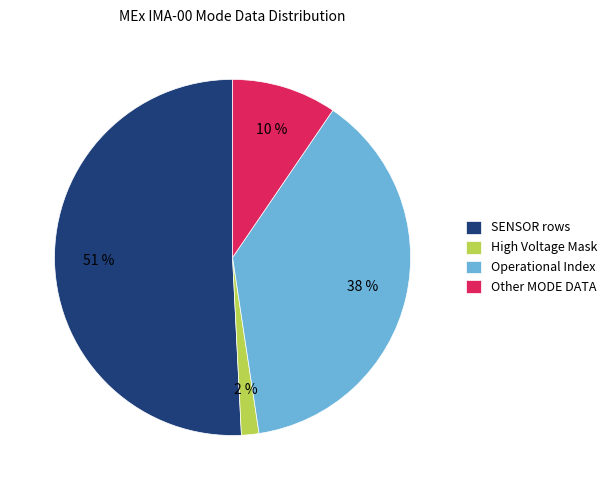

Is it true that Other MODE DATA is 10% of the pie?

True